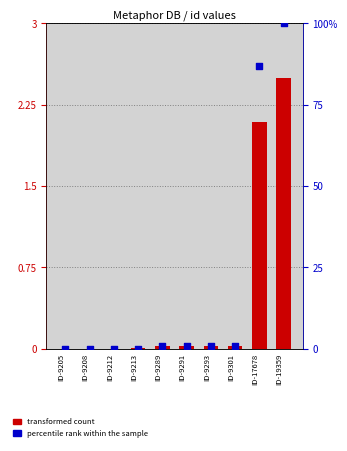

Which series reaches the maximum Y coordinate?

percentile rank within the sample